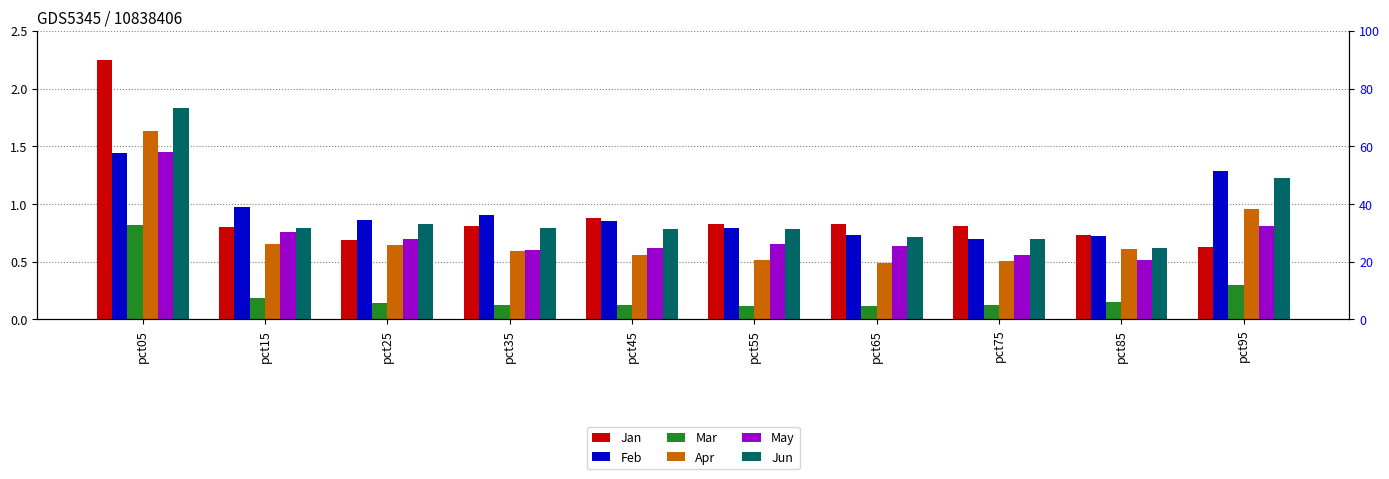

At which label is Feb closest to 1?

pct15